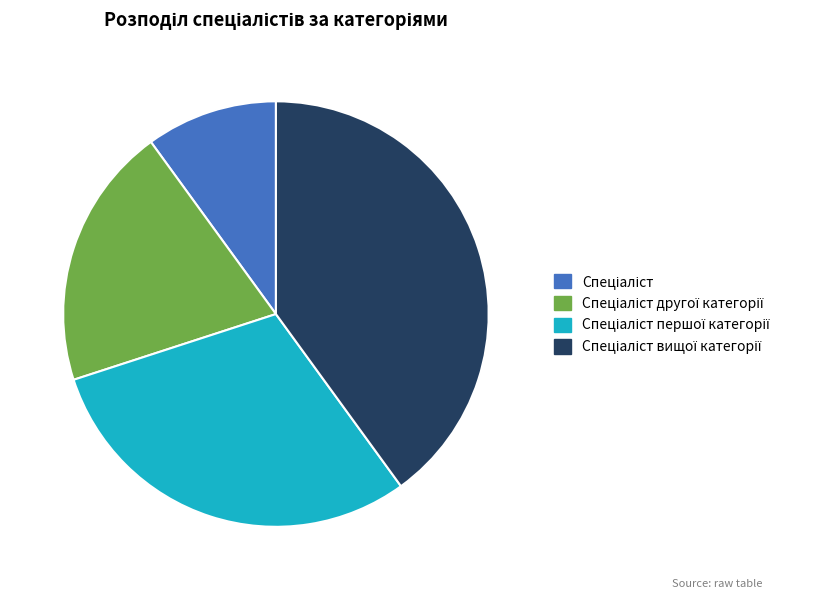

Does any single category account for the majority?

No